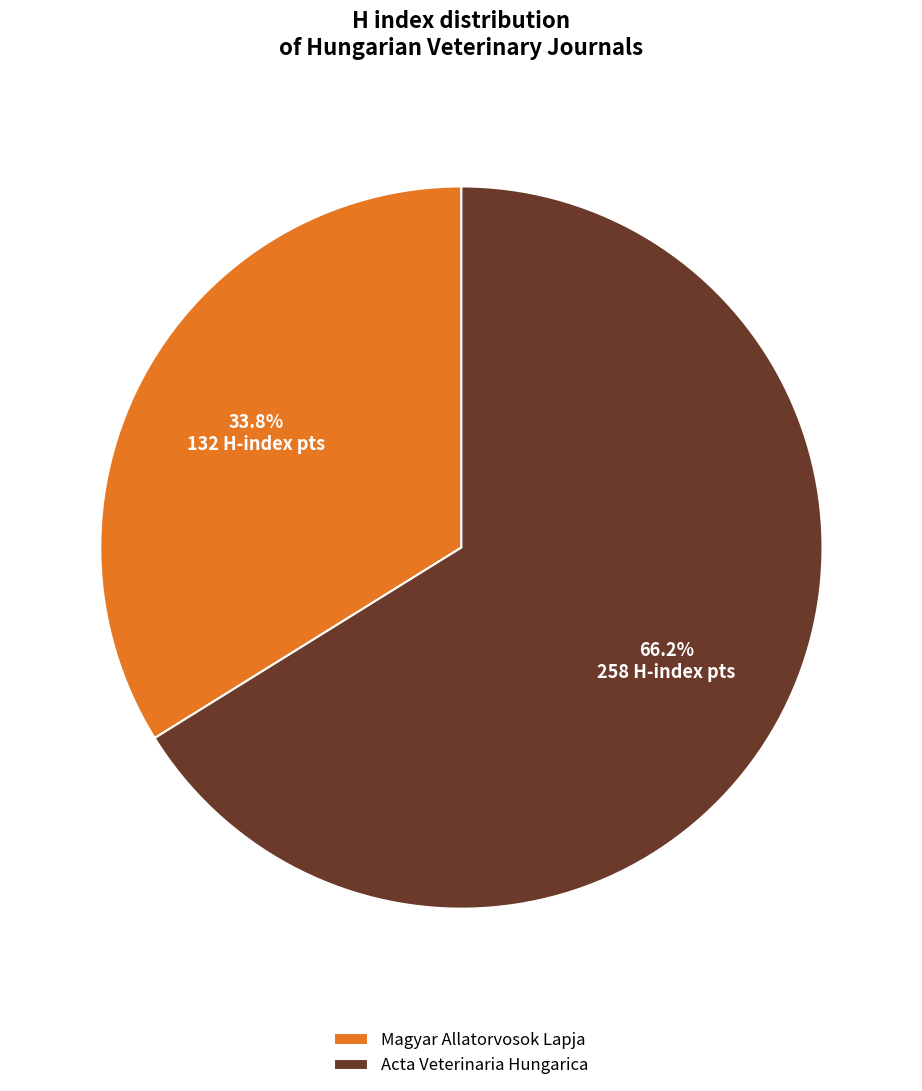

The Magyar Allatorvosok Lapja slice represents 47% of the pie. True or false?

False